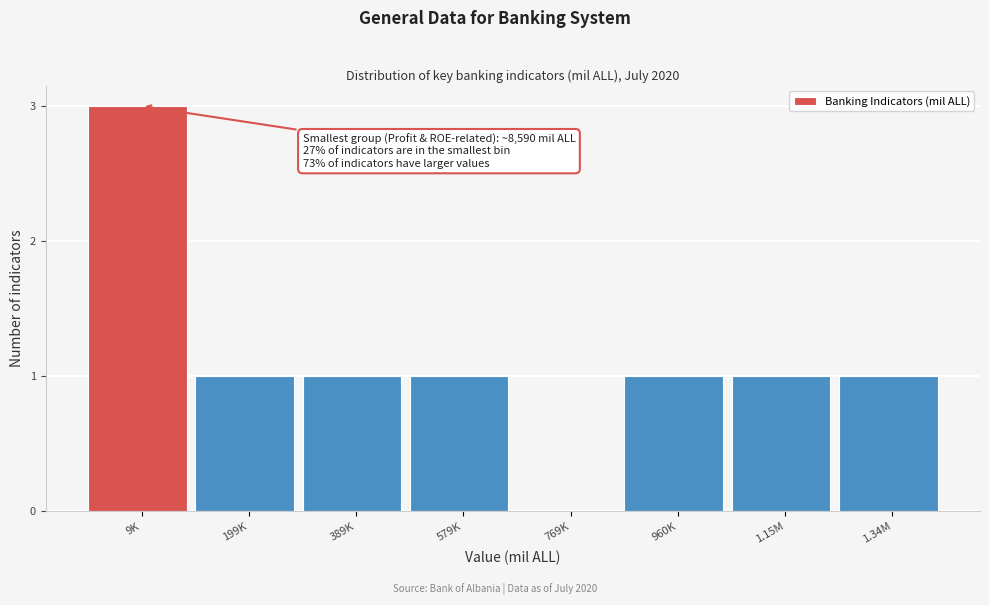

Reading left to right, what are all the values shown in this chart?

9K=3	199K=1	389K=1	579K=1	769K=0	960K=1	1.15M=1	1.34M=1